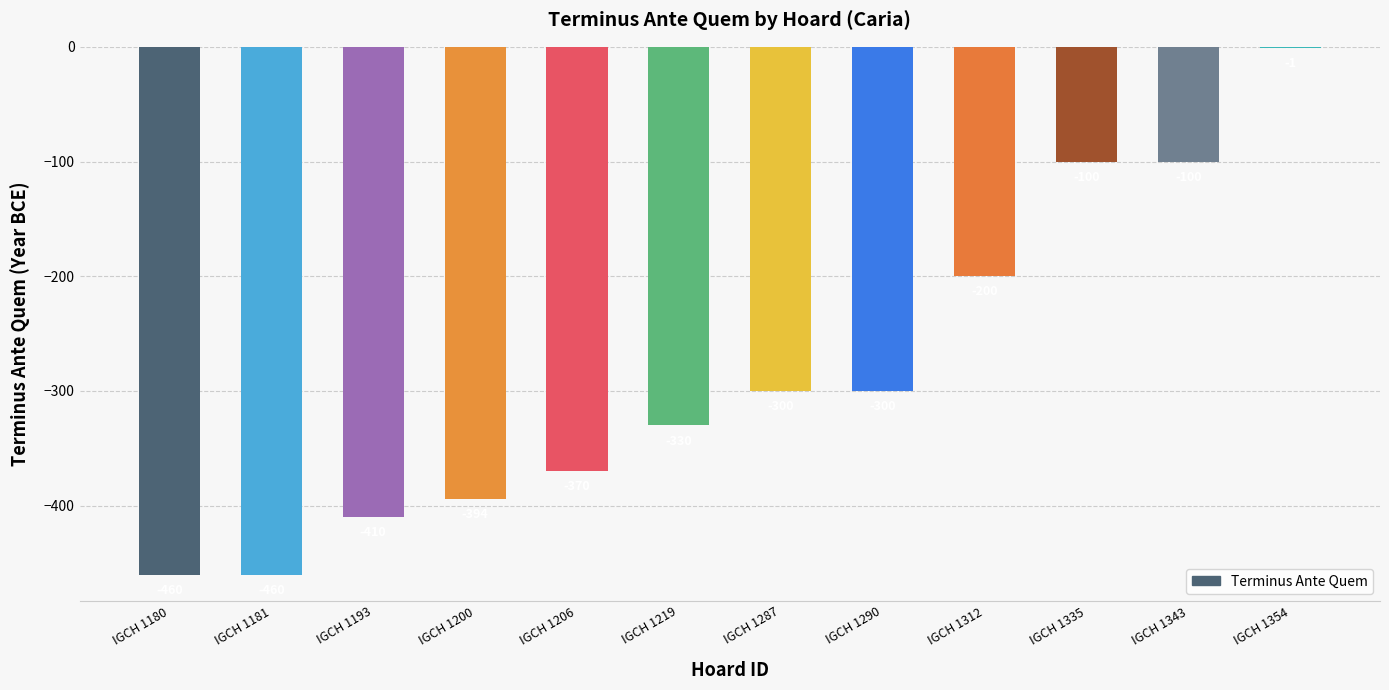

Where does the data first go above -300?

IGCH 1312